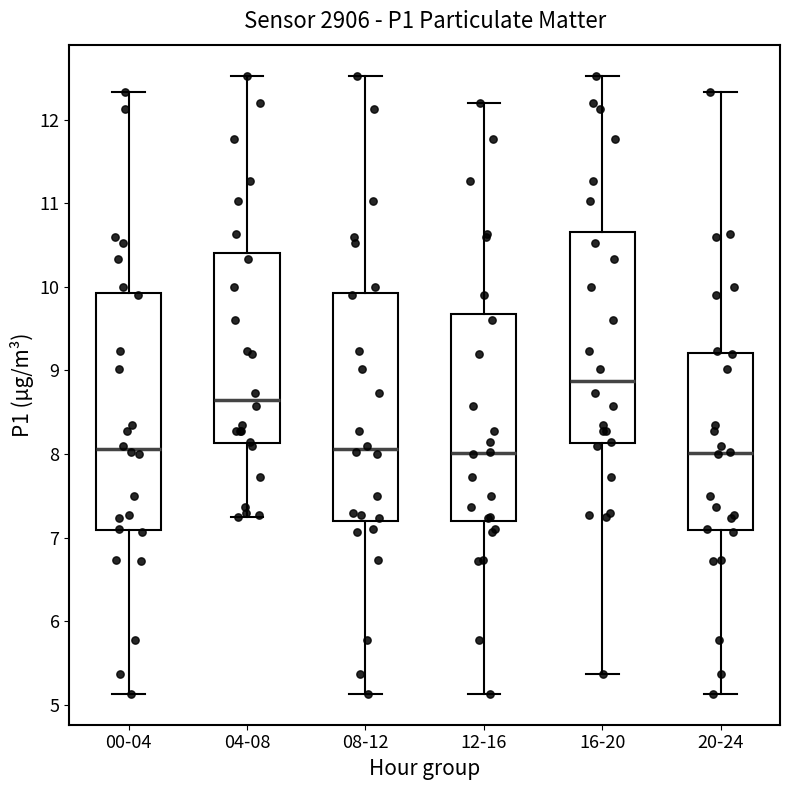

Reading left to right, read every box against the y-axis: the position of its median line, the range the box covers, and the ends of its whiskers. The values are not printed on the chart, so give them approximately, as read against the axis.

00-04: median 8.1, box 7.1 to 9.9, whiskers 5.1 to 12.3
04-08: median 8.7, box 8.1 to 10.4, whiskers 7.3 to 12.5
08-12: median 8.1, box 7.2 to 9.9, whiskers 5.1 to 12.5
12-16: median 8.0, box 7.2 to 9.7, whiskers 5.1 to 12.2
16-20: median 8.9, box 8.1 to 10.7, whiskers 5.4 to 12.5
20-24: median 8.0, box 7.1 to 9.2, whiskers 5.1 to 12.3